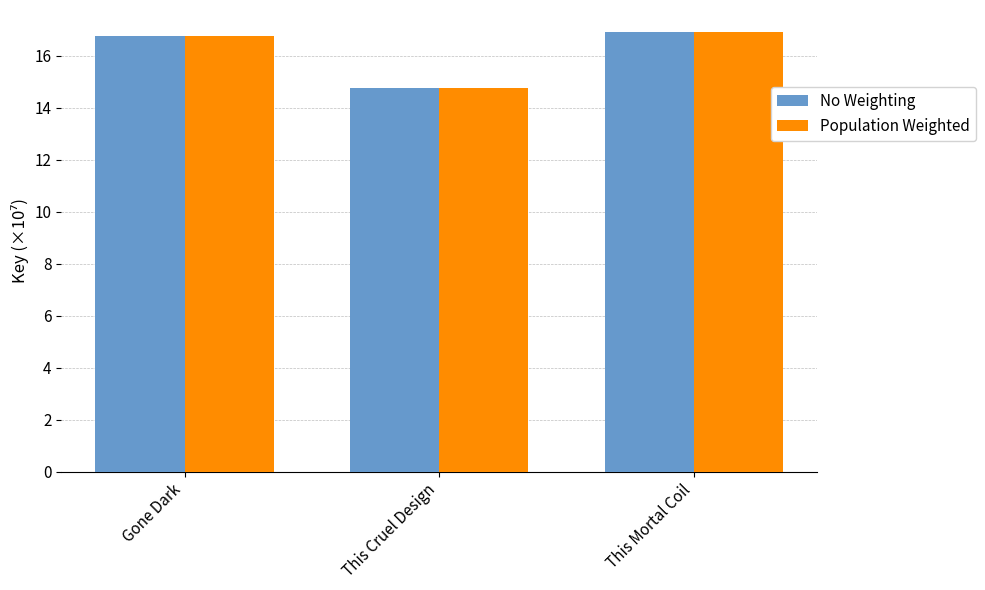

What is the approximate value of Population Weighted at Gone Dark?

16.8